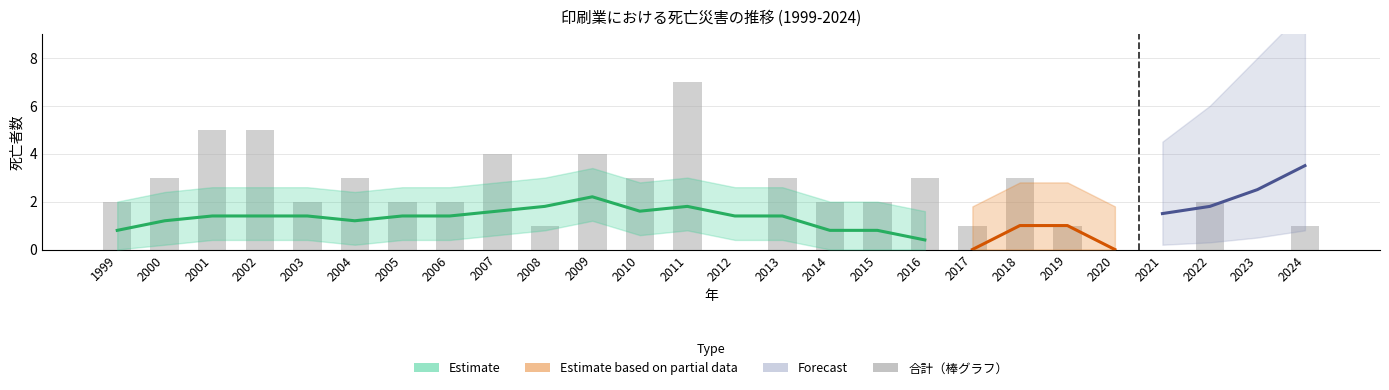

What is the difference between the values at 2005 and 2017?

1